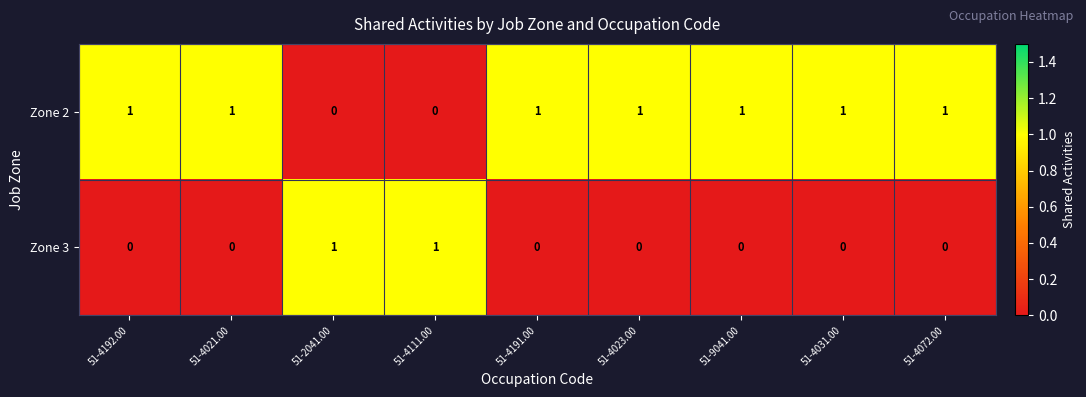

How many data points does each series have?

9